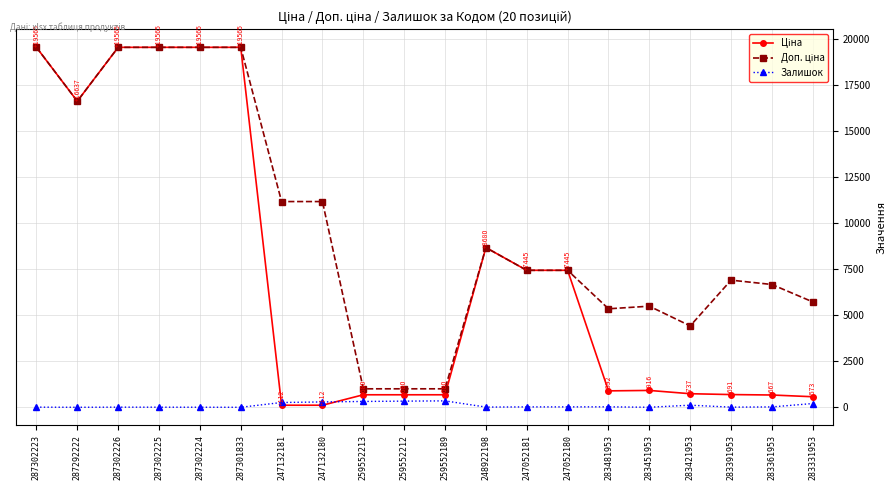

Does the chart have visible grid lines?

Yes